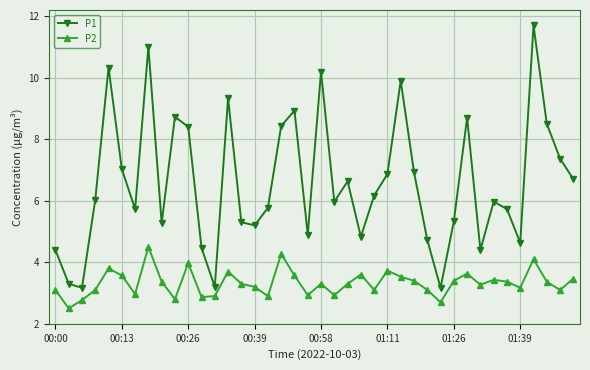

Which series has the largest total across all categories?

P1